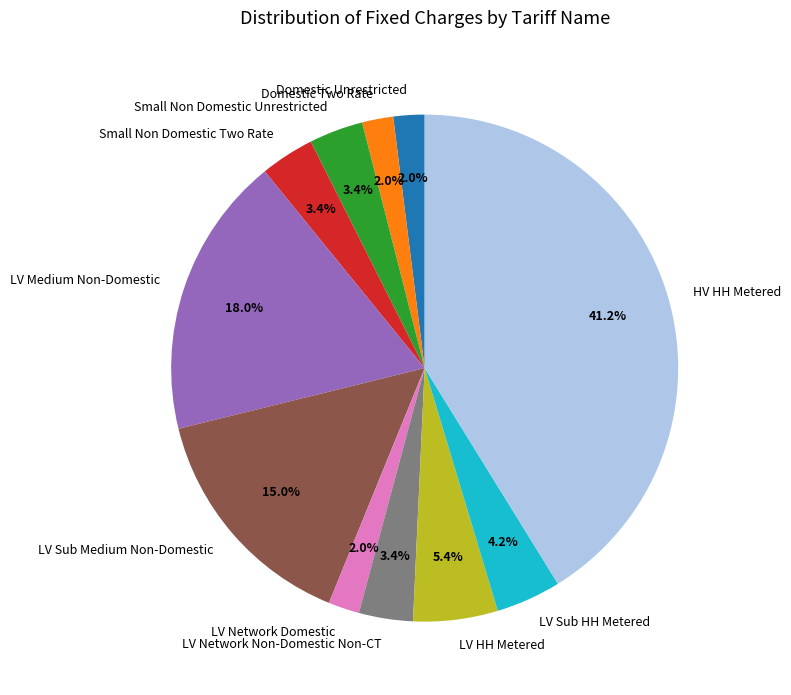

Is there any slice that represents more than half of the pie?

No